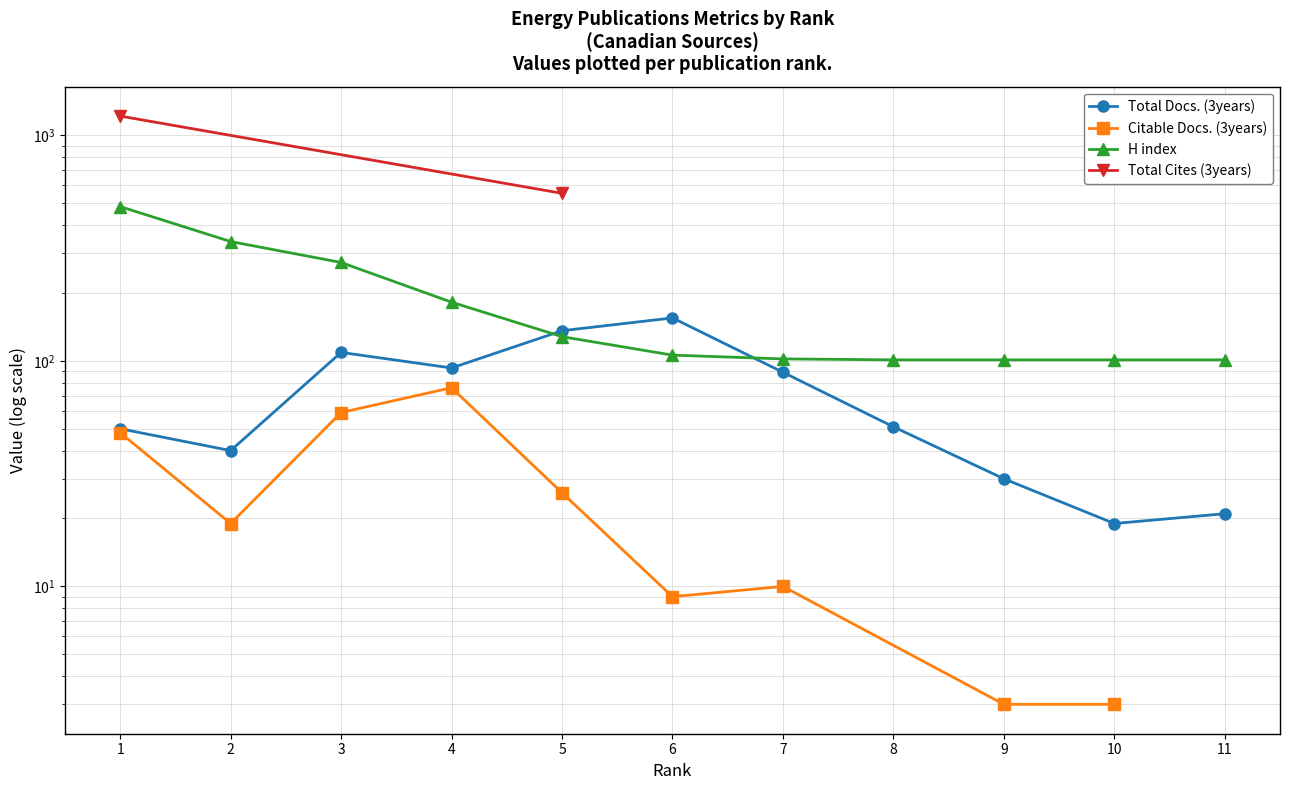

In Total Docs. (3years), how many points are lower than both neighbors (excluding endpoints)?

3